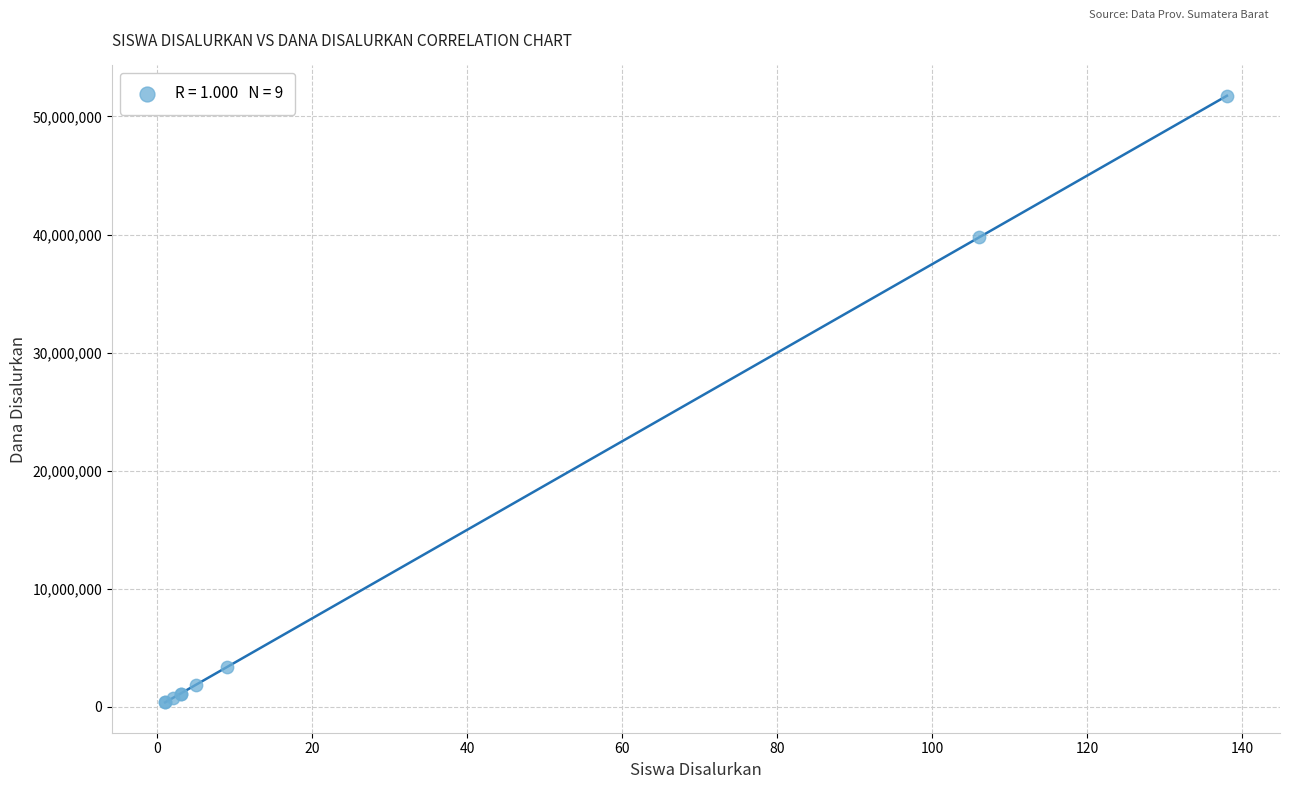

What Y value in the scatter plot is closest to 26062500?

39750000